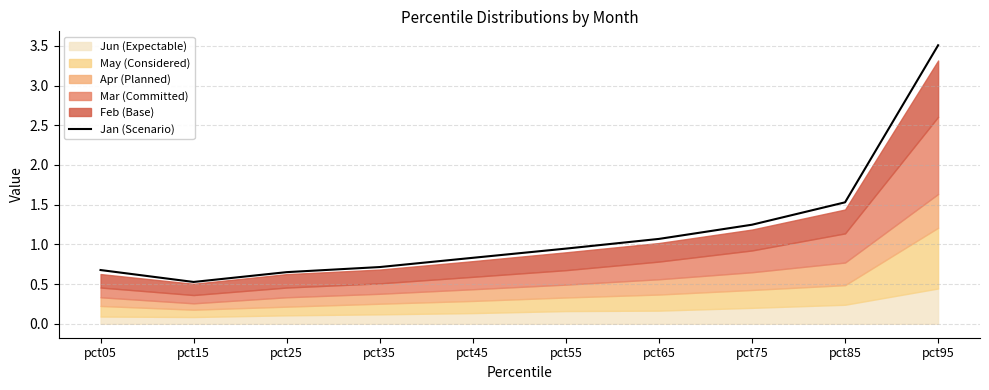

How many points are lower than both their immediate neighbors (excluding endpoints)?

1